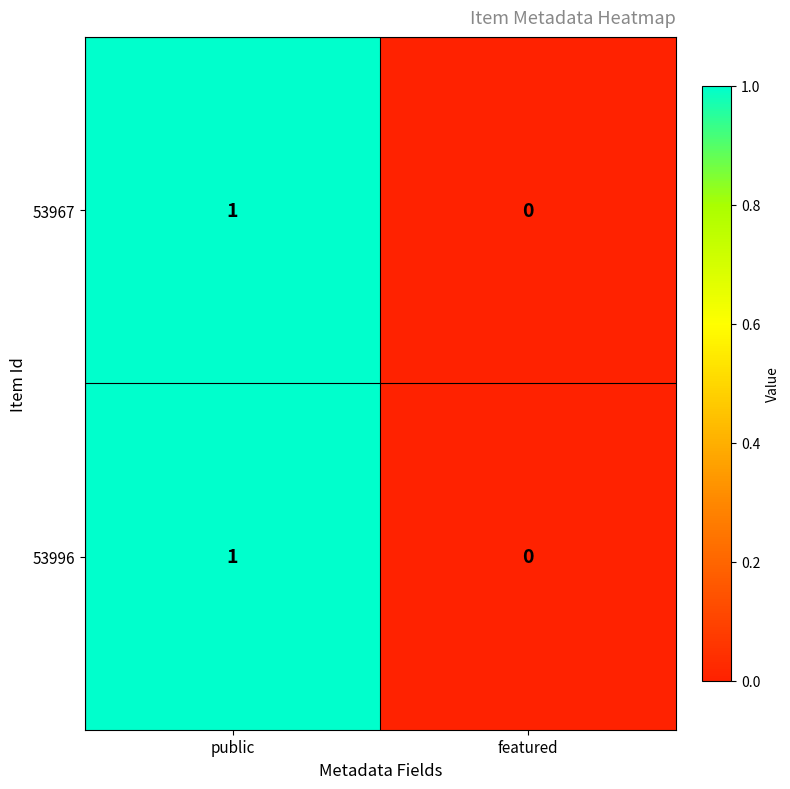

How many data points does each series have?

2